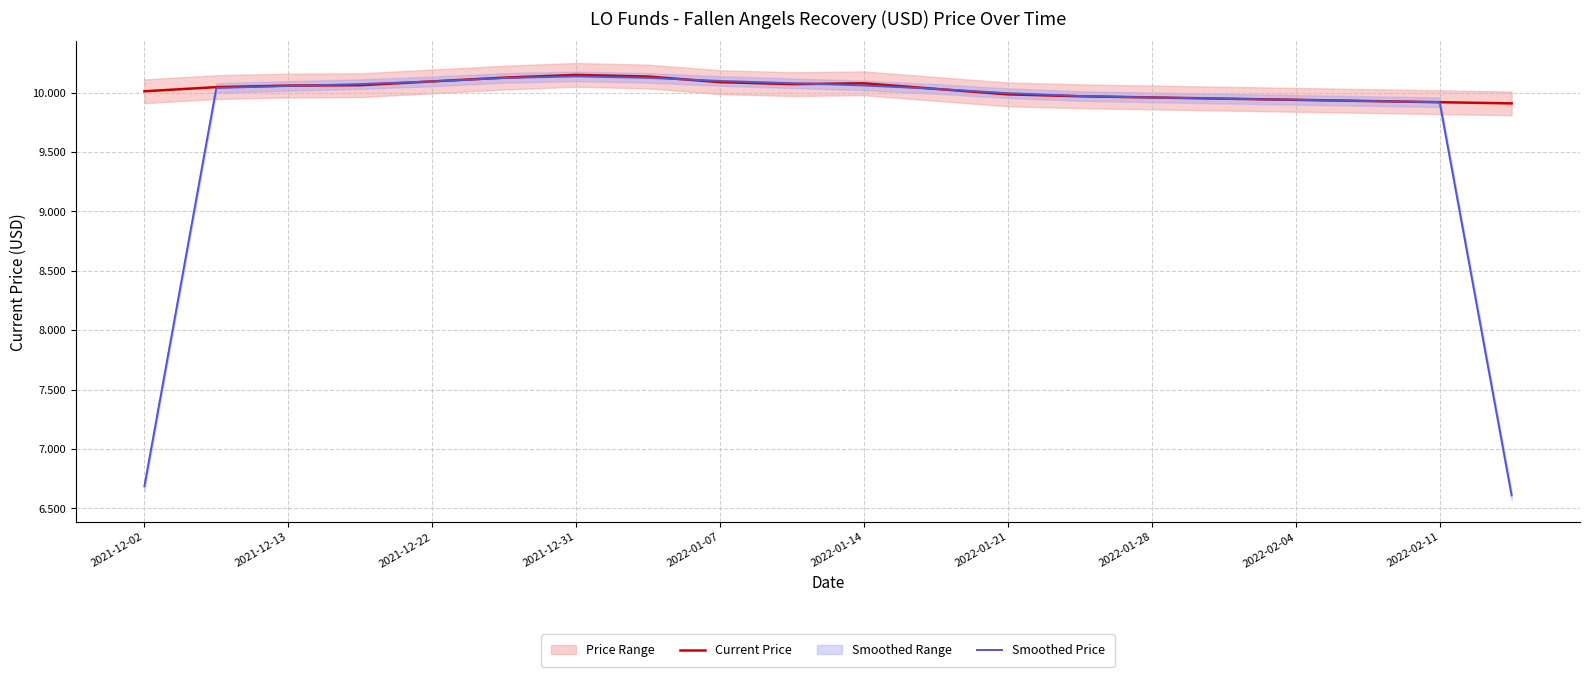

True or false: Smoothed Price and Current Price cross at least once.

True